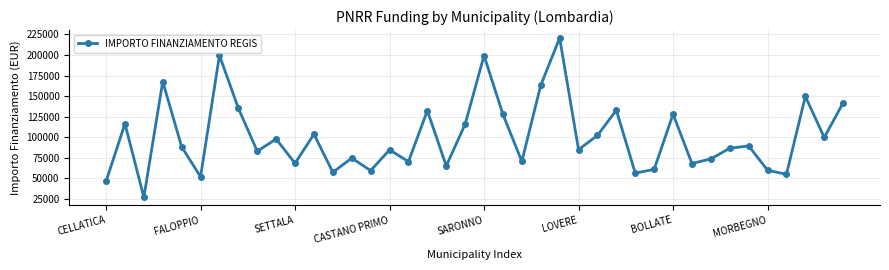

What is the difference between the maximum and minimum values?

193933.1